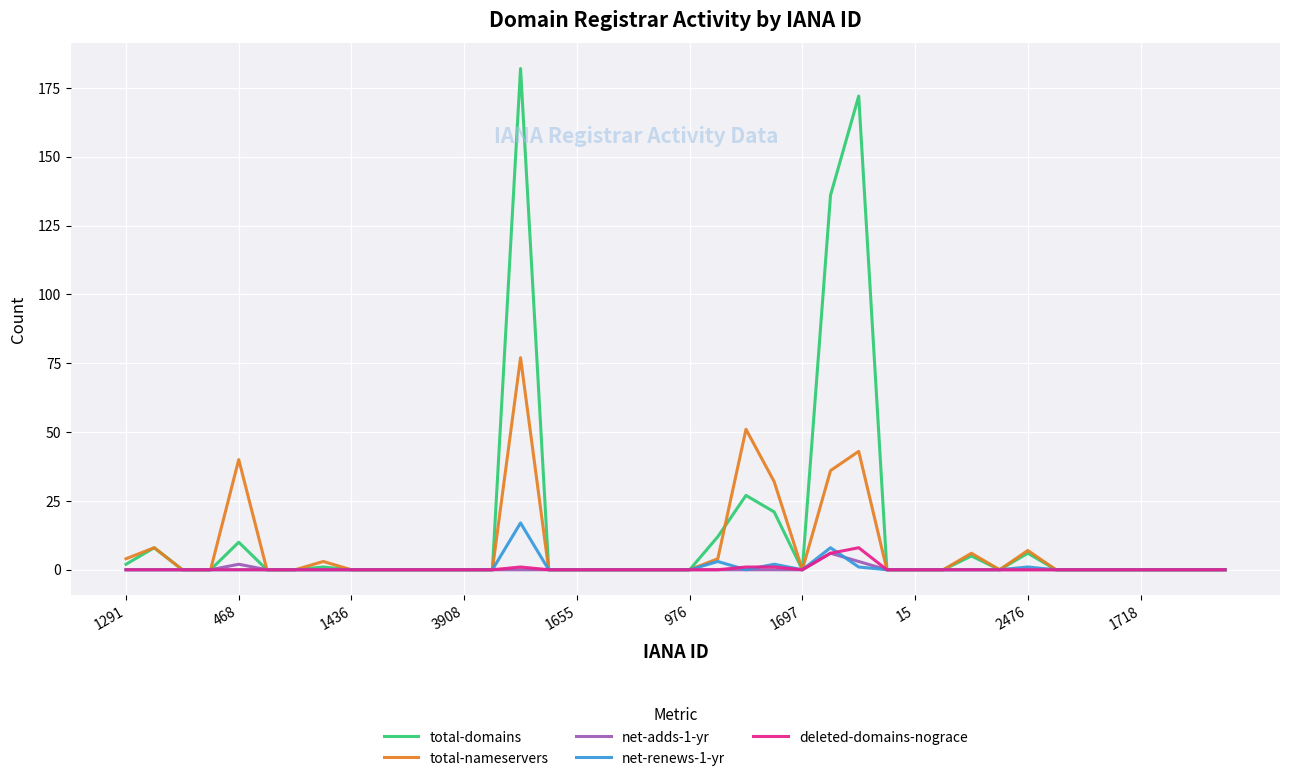

What is the greatest value displayed?

182